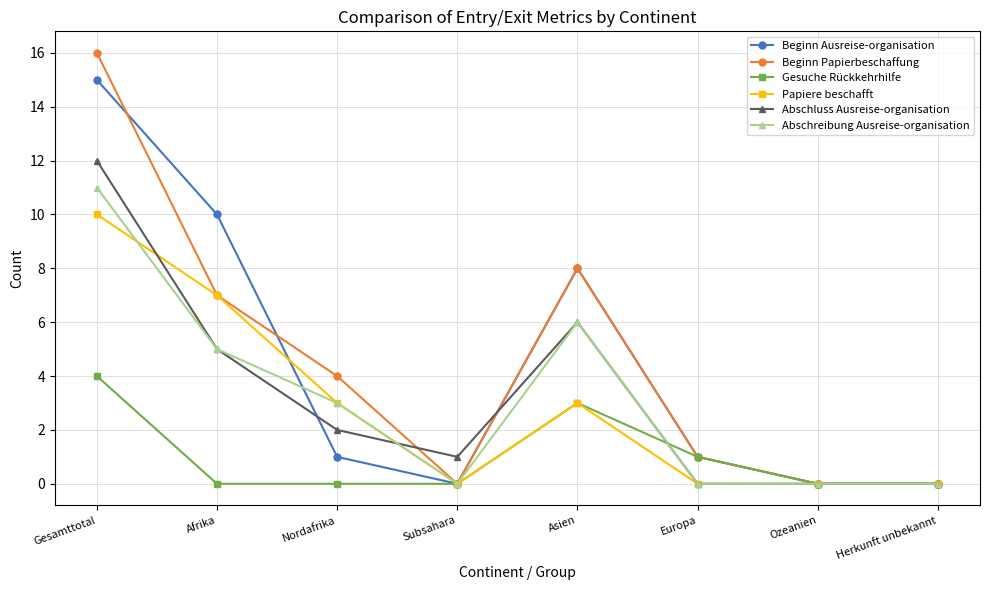

True or false: Abschreibung Ausreise-organisation has a value of 6 at Asien.

True